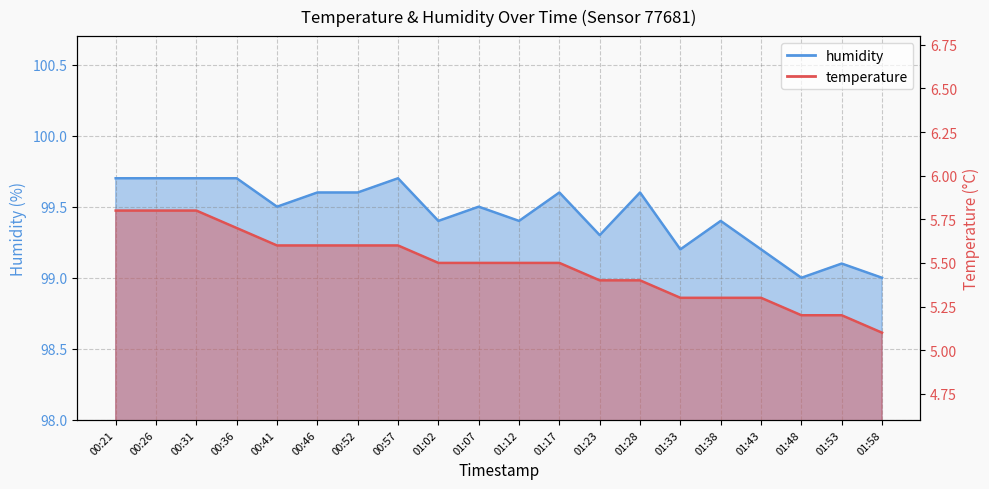

Reading left to right, extract all data points from this chart.

temperature: 5.8	5.8	5.8	5.7	5.6	5.6	5.6	5.6	5.5	5.5	5.5	5.5	5.4	5.4	5.3	5.3	5.3	5.2	5.2	5.1
humidity: 99.7	99.7	99.7	99.7	99.5	99.6	99.6	99.7	99.4	99.5	99.4	99.6	99.3	99.6	99.2	99.4	99.2	99.0	99.1	99.0